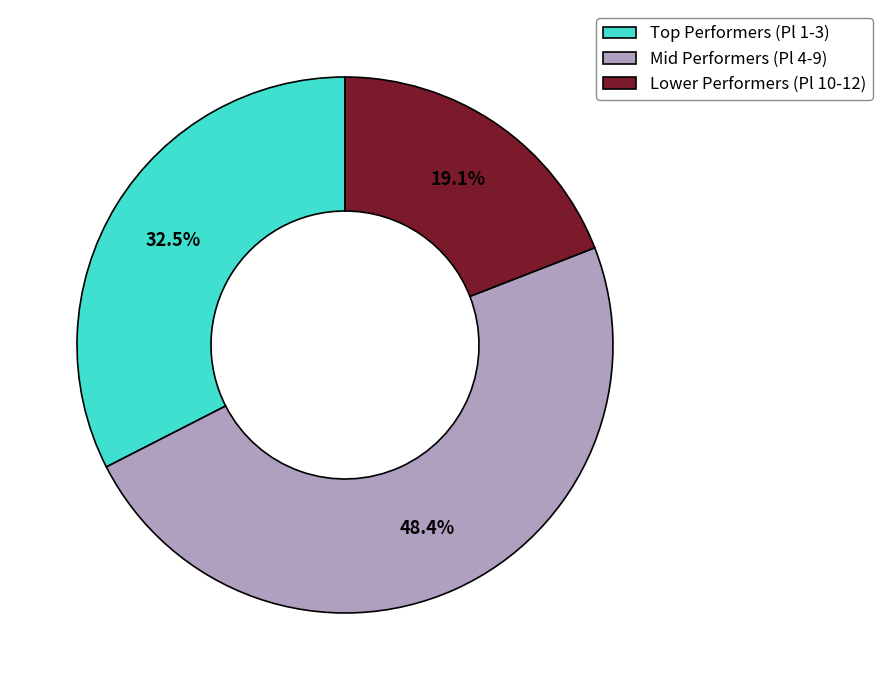

How many slices are in this pie chart?

3